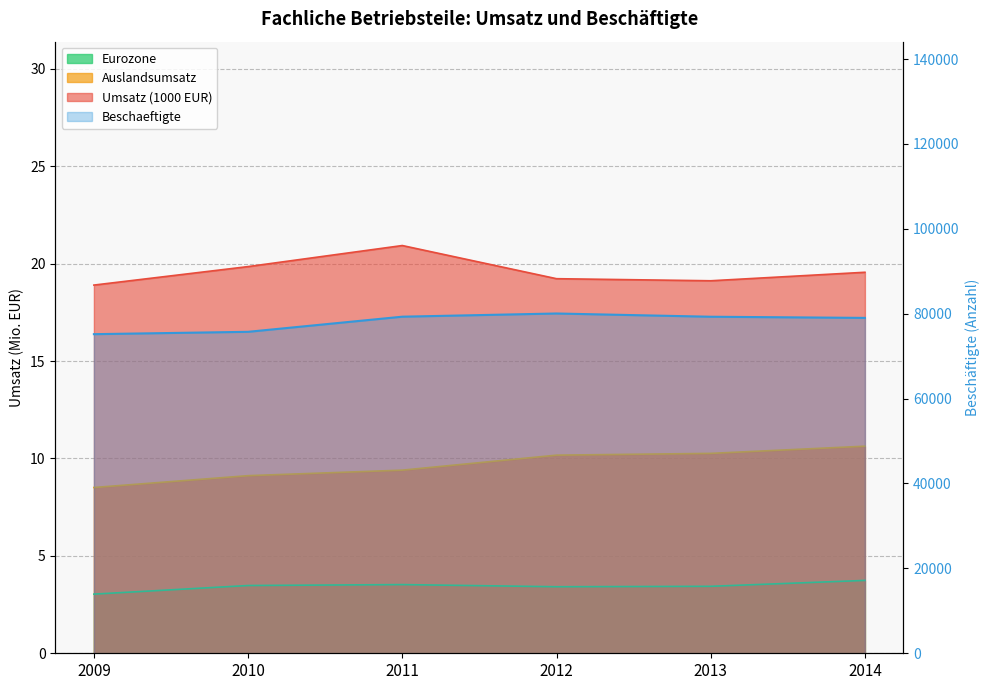

True or false: the data shows 111274 at 2009.

False